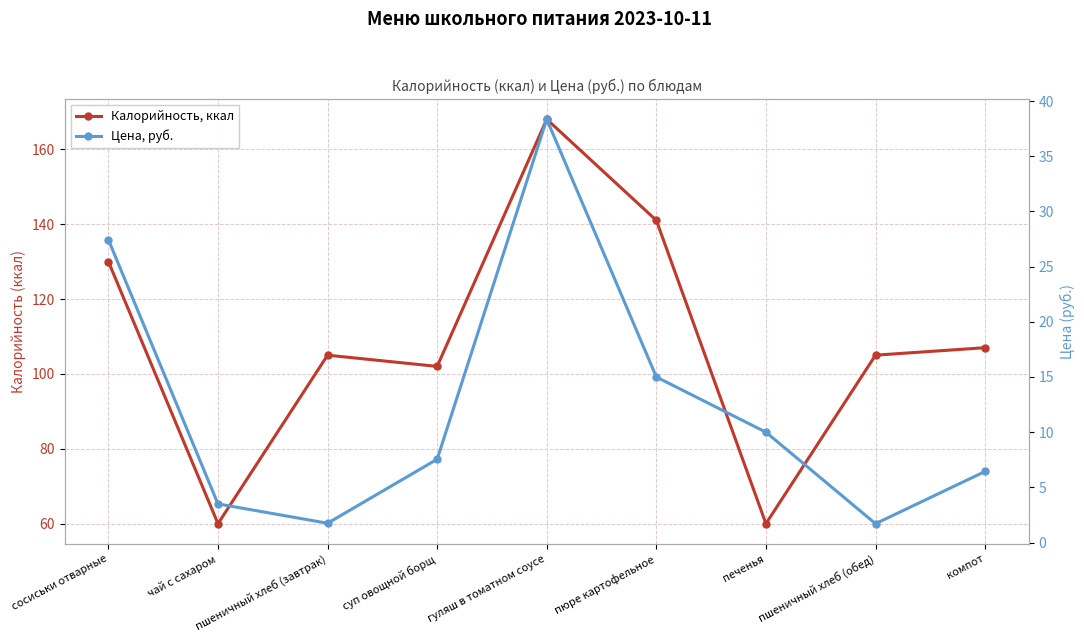

At which category is the sum across all series the highest?

гуляш в томатном соусе